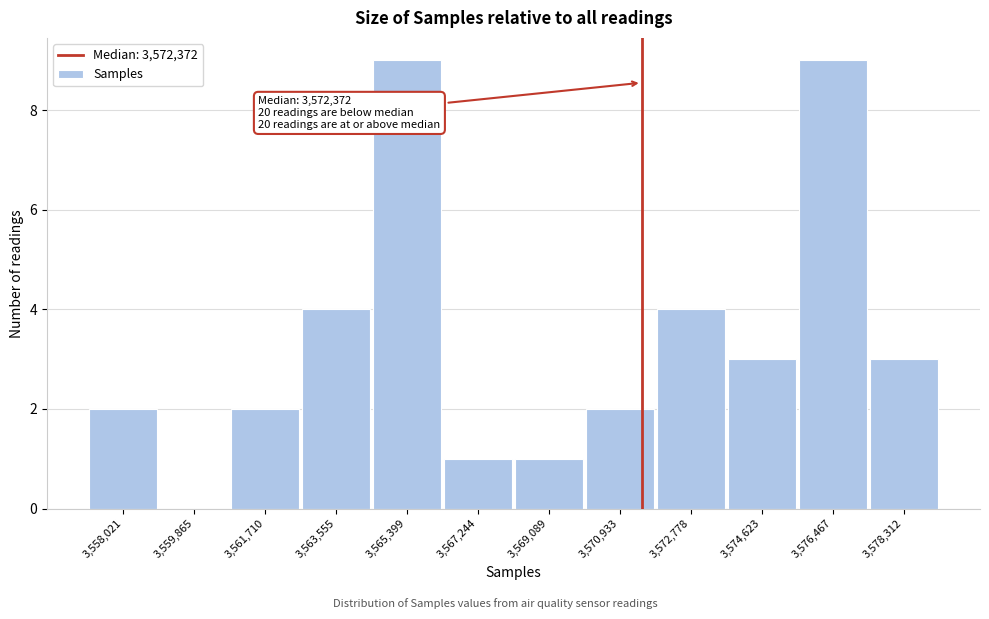

Reading right to left, transcribe all the data shown in this chart.

3,578,312=3	3,576,467=9	3,574,623=3	3,572,778=4	3,570,933=2	3,569,089=1	3,567,244=1	3,565,399=9	3,563,555=4	3,561,710=2	3,559,865=0	3,558,021=2